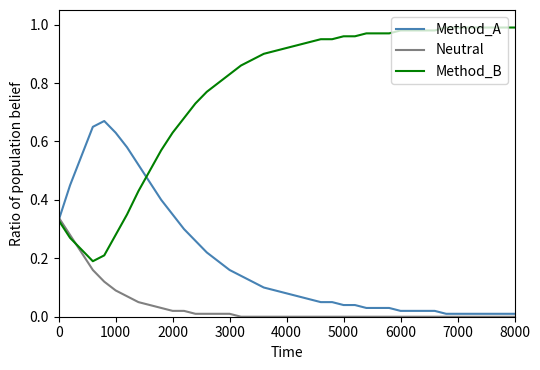

Which series ends up on top after the final intersection of Method_A and Neutral?

Method_A